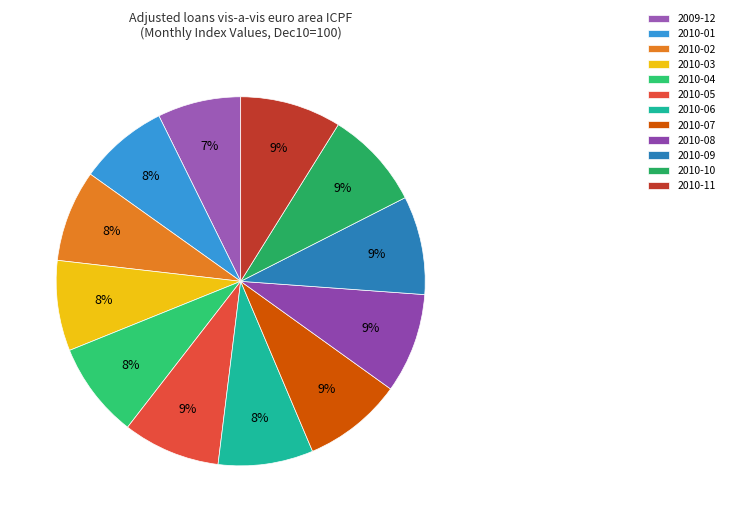

To the nearest percent, what is the difference between the largest and smallest slice percentages?

2%